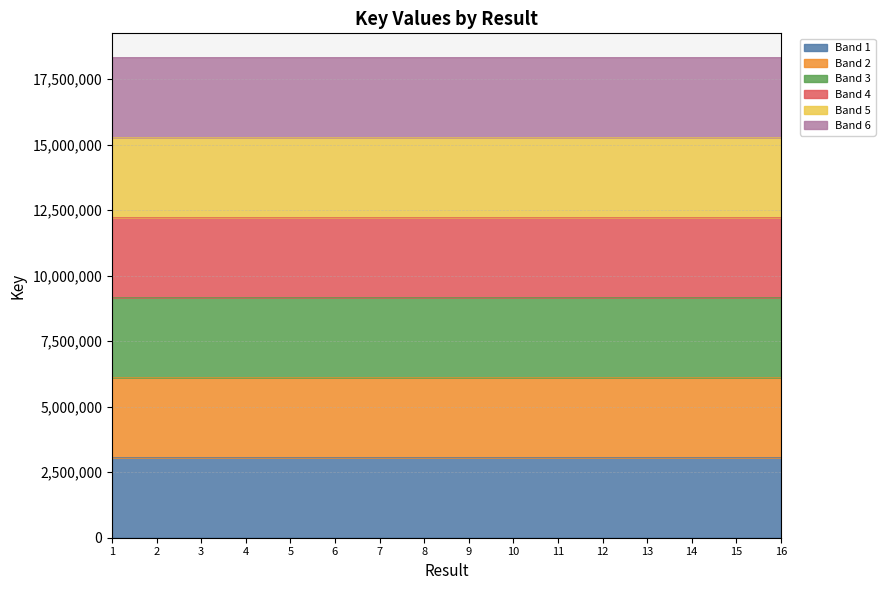

What is the value of the 6th point from the left?

3054186.3